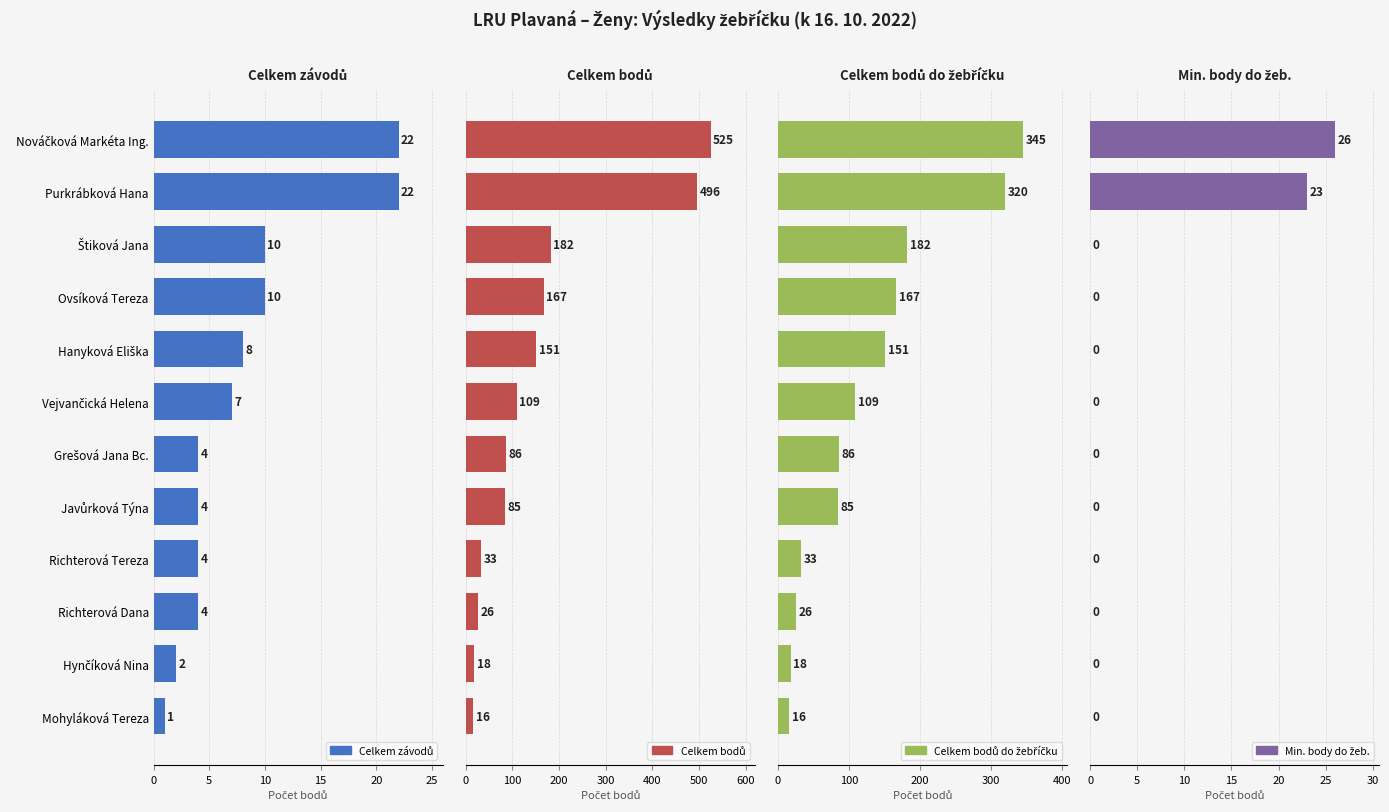

Rank the series by their maximum value, from lowest to highest.

Celkem závodů, Min. body do žeb., Celkem bodů do žebříčku, Celkem bodů